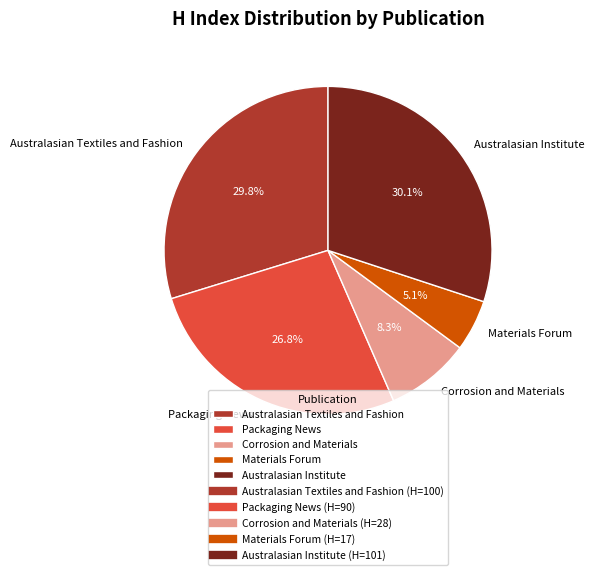

Which slice is the smallest?

Materials Forum